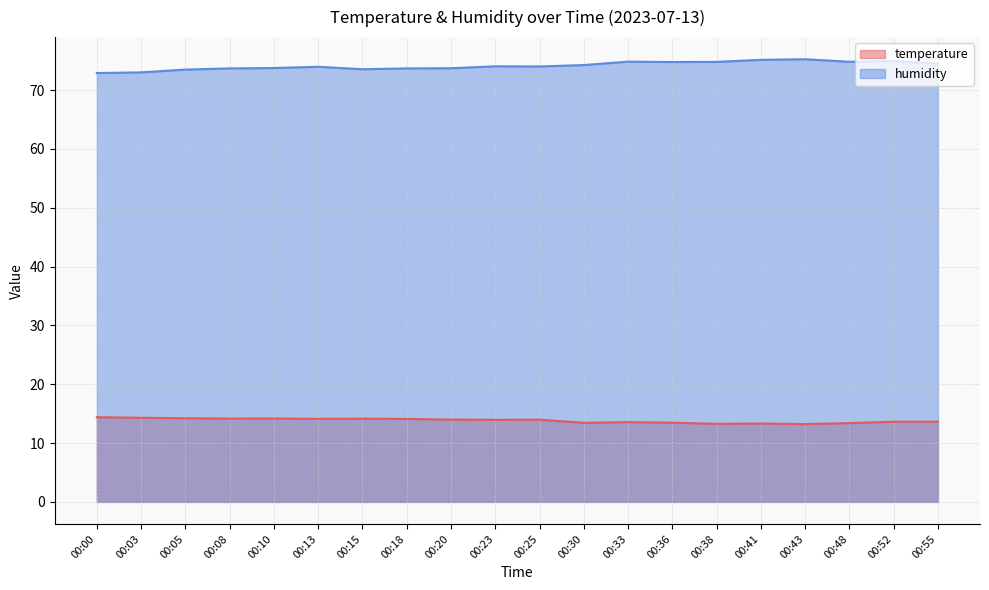

Is it true that humidity equals 74.0 at 00:13?

True